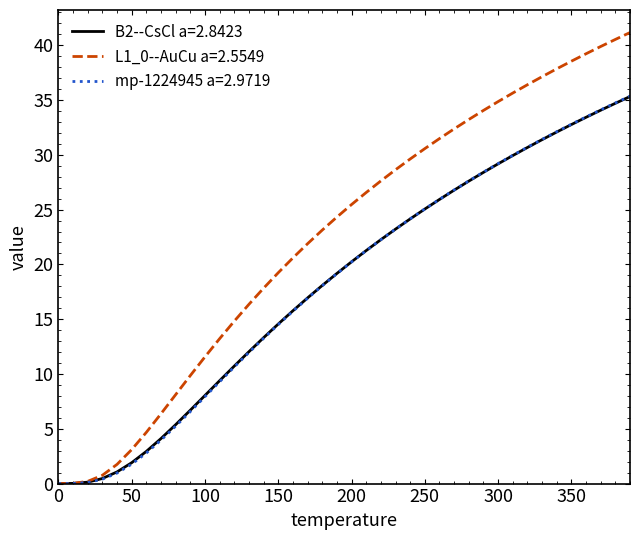

What is the highest value of the L1_0--AuCu a=2.5549 series?

41.2